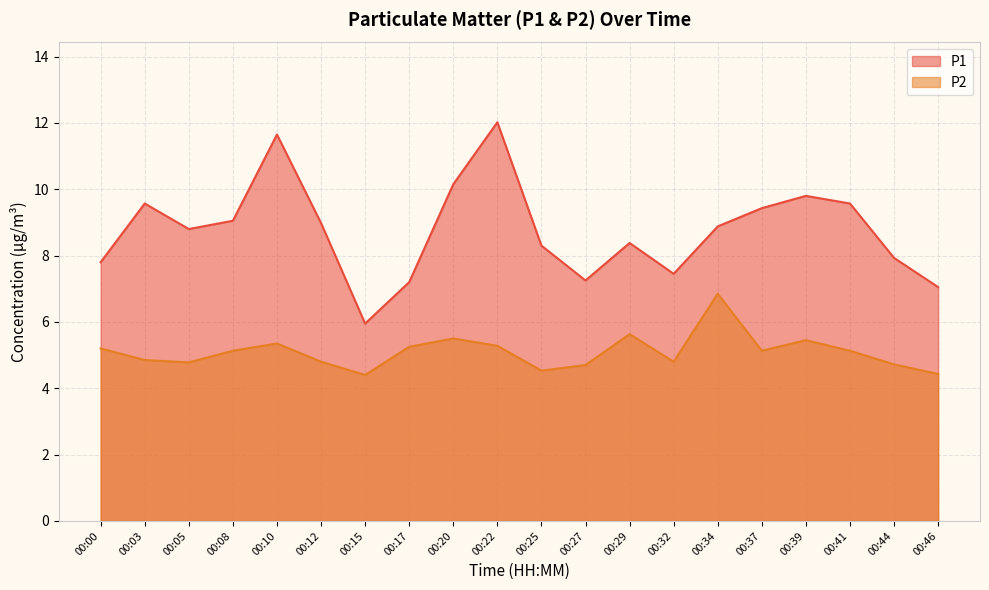

How many interior local valleys does the P1 series have?

4